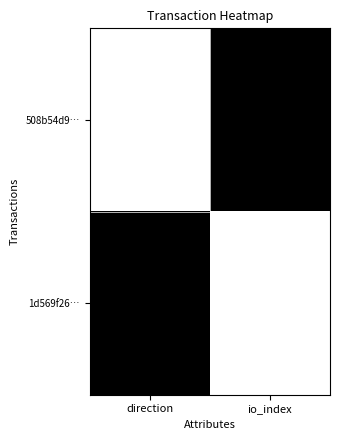

Reading right to left, transcribe all the data shown in this chart.

508b54d9…: io_index=1	direction=0
1d569f26…: io_index=0	direction=1